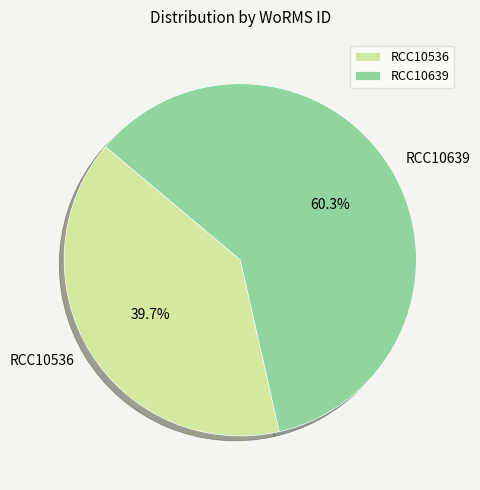

What is the largest slice in the pie chart?

RCC10639